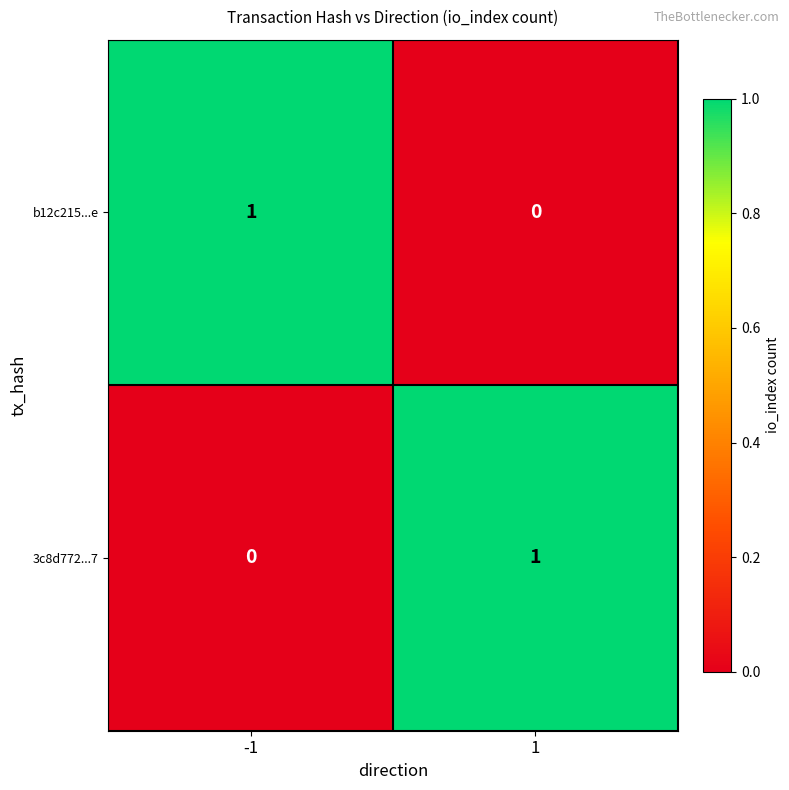

The 3c8d772...7 series shows 0 at -1. True or false?

True